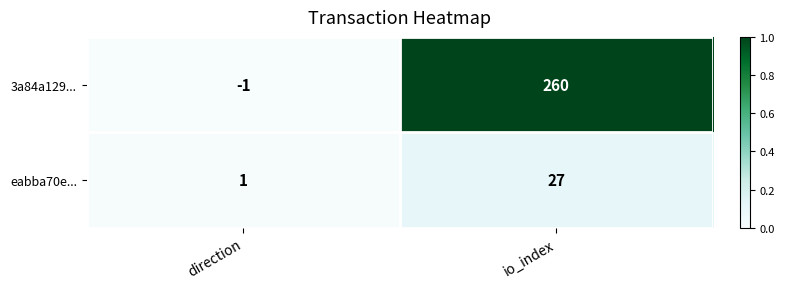

What is the difference between the highest and lowest values at io_index?

233